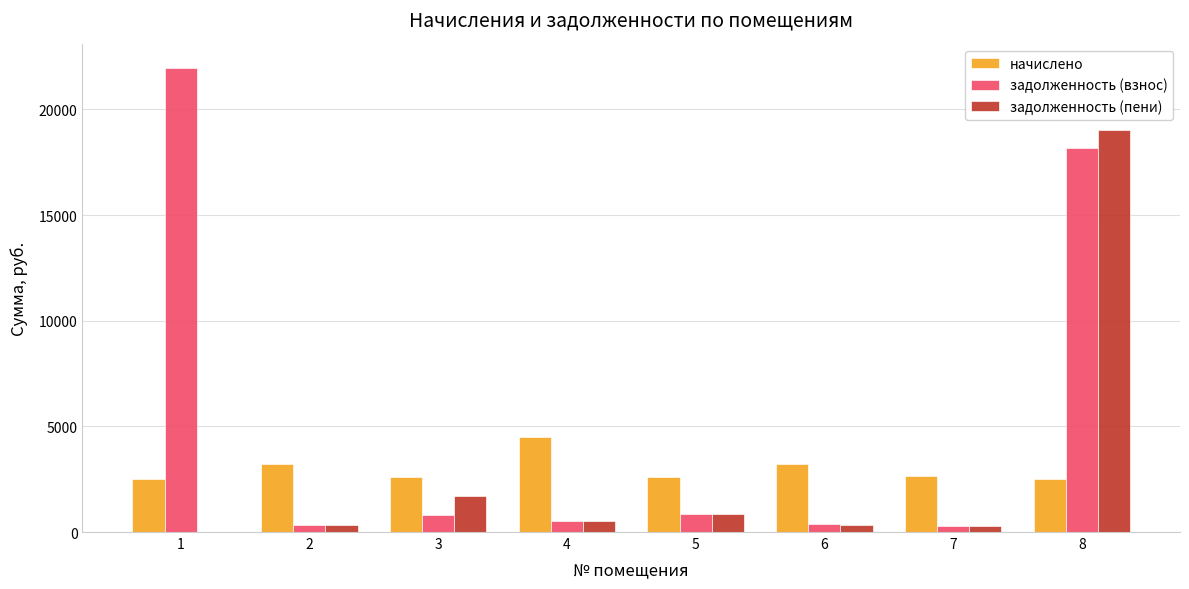

How many groups of bars are there?

8